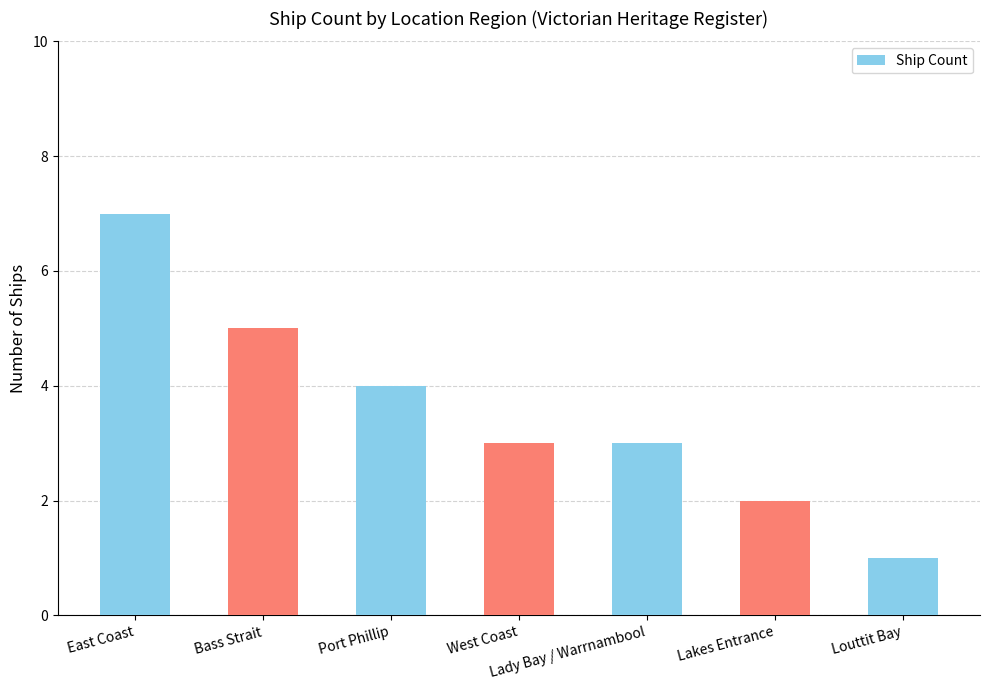

How many series are shown in this chart?

1